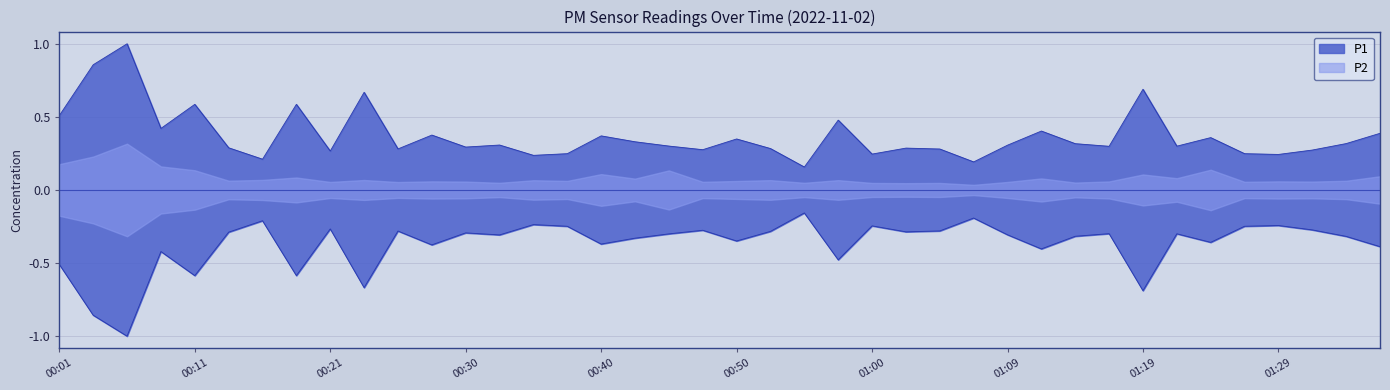

At which label is the value closest to 18?

00:11